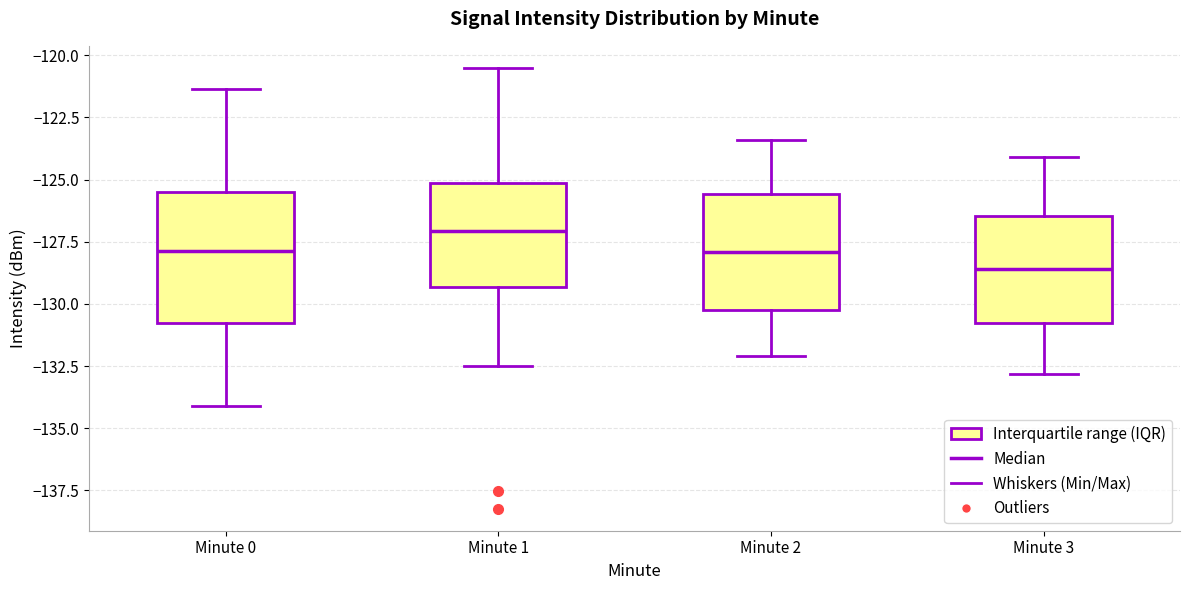

Reading left to right, read every box against the y-axis: the position of its median line, the range the box covers, and the ends of its whiskers. The values are not printed on the chart, so give them approximately, as read against the axis.

Minute 0: median -128.0, box -131.0 to -125.5, whiskers -134.0 to -121.5
Minute 1: median -127.0, box -129.5 to -125.0, whiskers -132.5 to -120.5
Minute 2: median -128.0, box -130.0 to -125.5, whiskers -132.0 to -123.5
Minute 3: median -128.5, box -130.5 to -126.5, whiskers -133.0 to -124.0